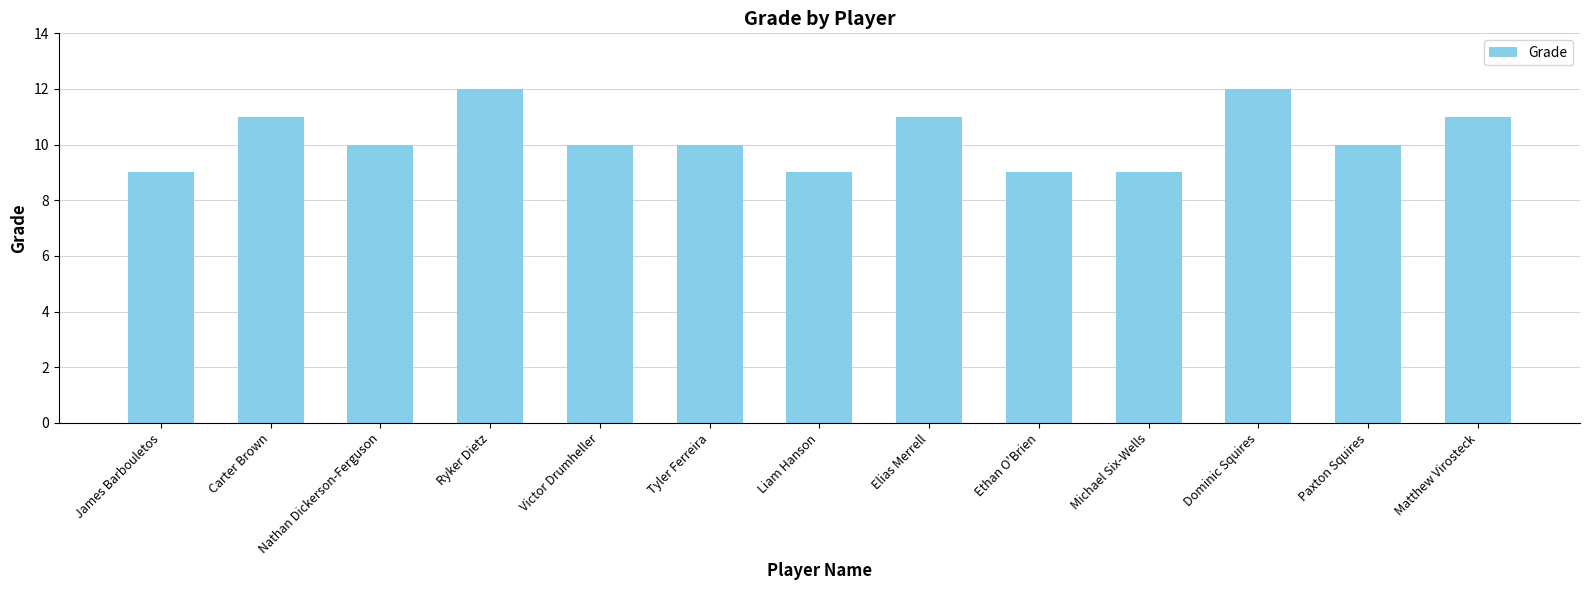

Reading left to right, extract all data points from this chart.

9	11	10	12	10	10	9	11	9	9	12	10	11